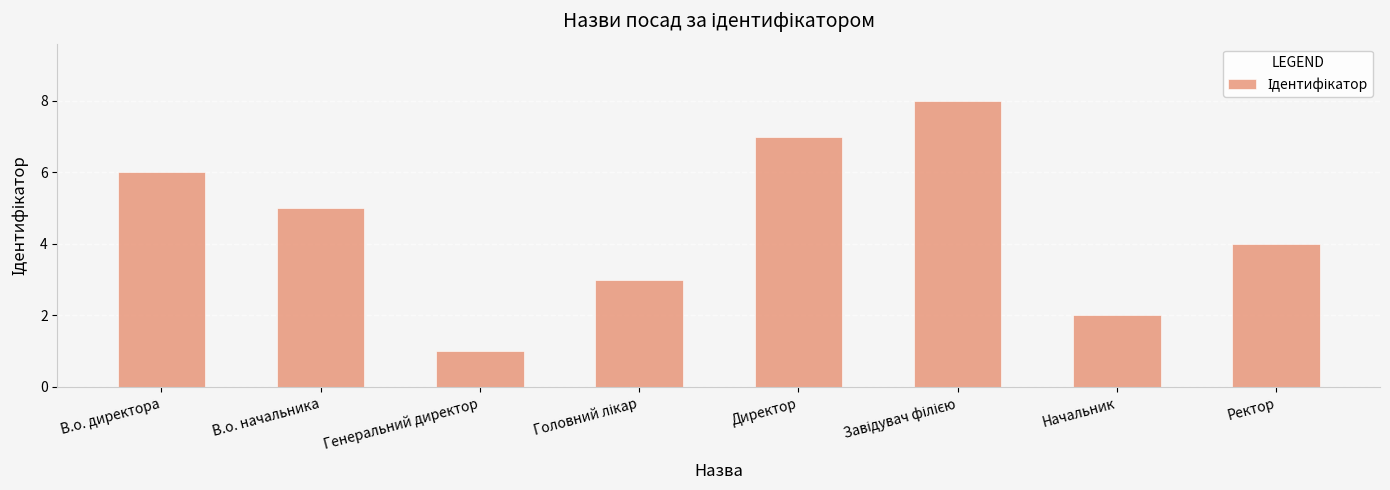

Reading left to right, list all the values displayed in this chart.

6	5	1	3	7	8	2	4